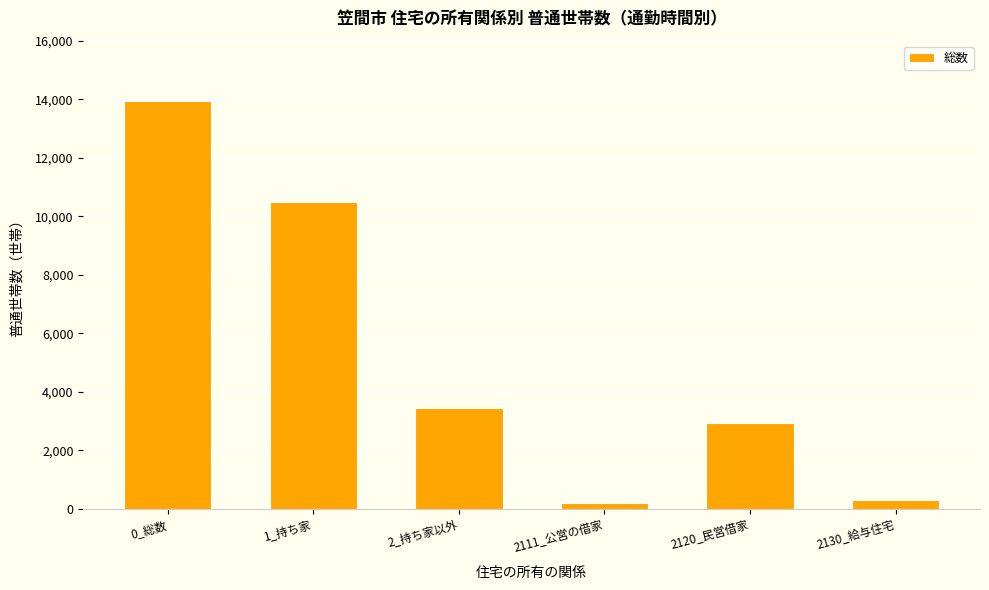

Reading left to right, extract all data points from this chart.

0_総数=13930	1_持ち家=10500	2_持ち家以外=3430	2111_公営の借家=200	2120_民営借家=2940	2130_給与住宅=290